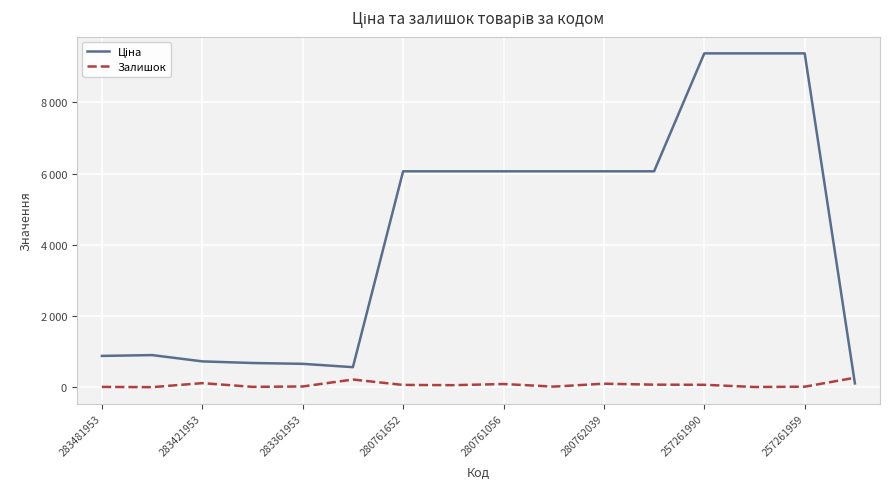

Which category has the highest value in the Ціна series?

257261990